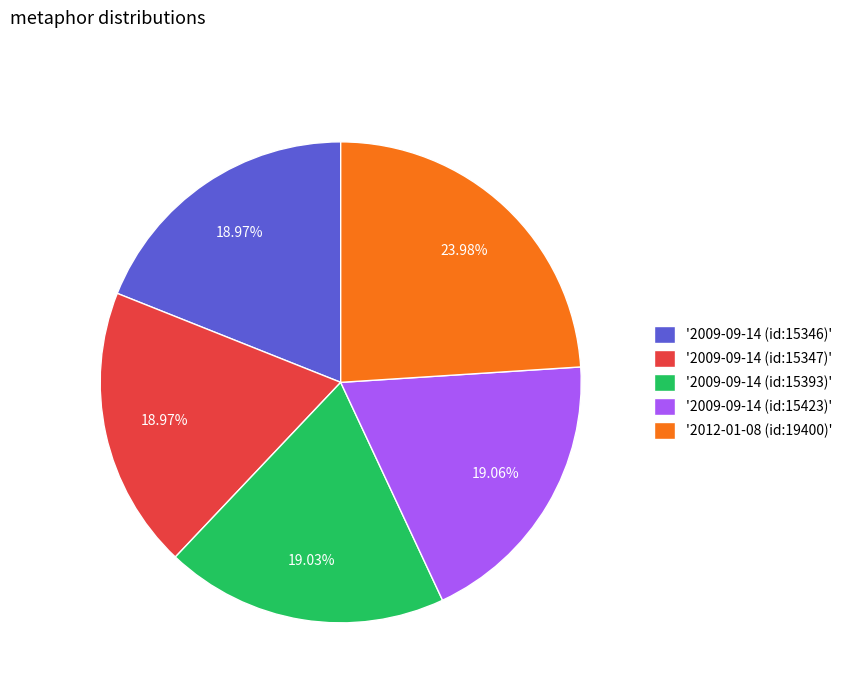

Do '2009-09-14 (id:15393)' and '2012-01-08 (id:19400)' together represent more than half of the pie?

No